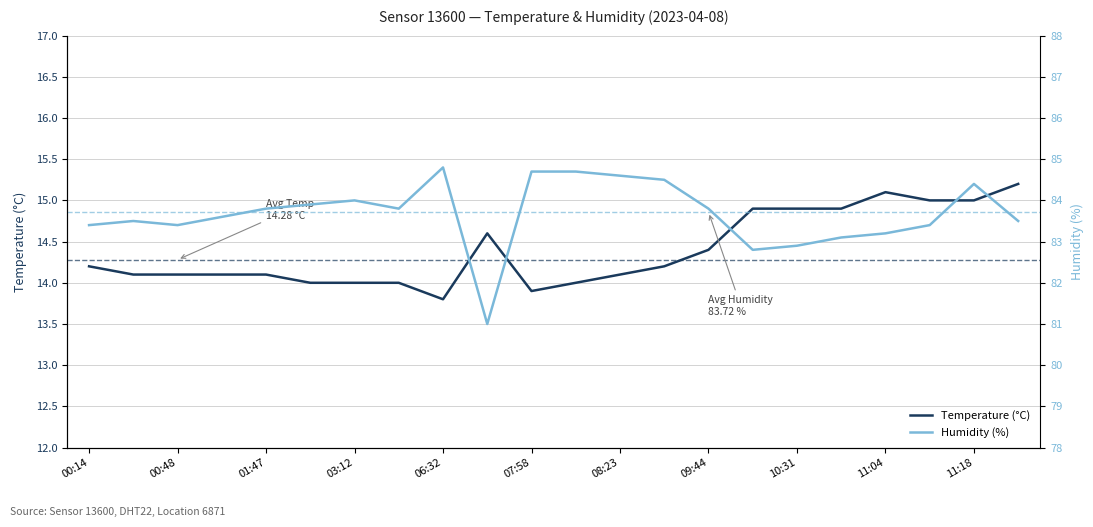

The value of Temperature (°C) at 00:14 is 19.0. True or false?

False